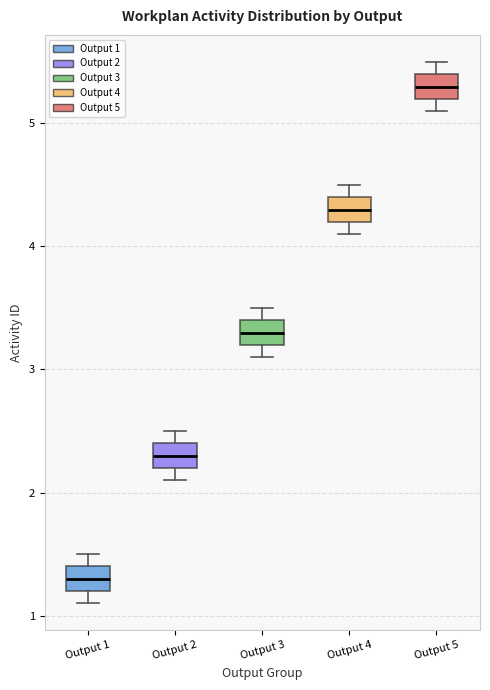

Where is the lower edge of the box for Output 1 on the y-axis? The values are not printed on the chart, so give them approximately, as read against the axis.

1.2